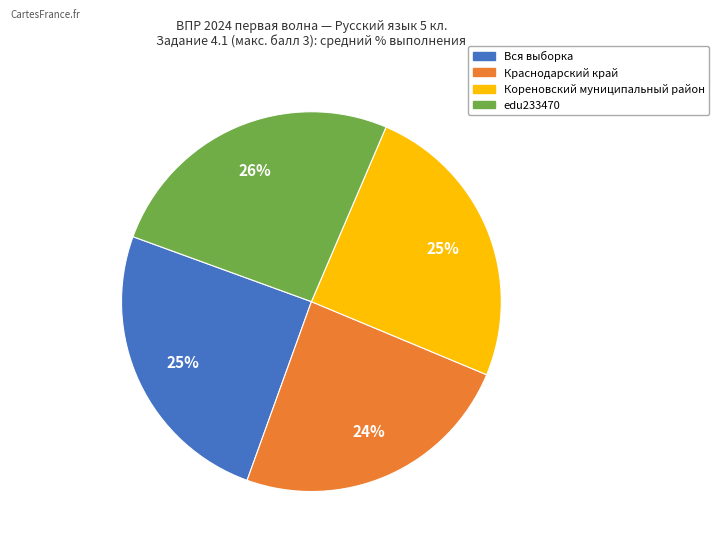

Is Краснодарский край the majority of the pie?

No